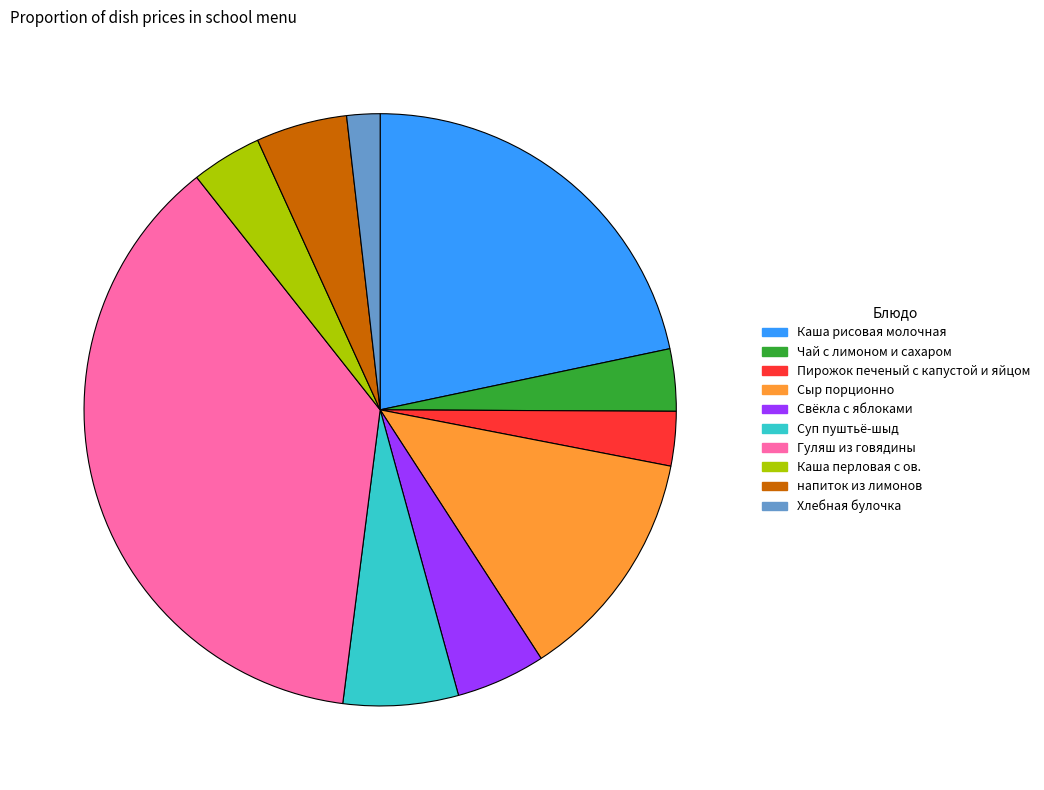

Between Чай с лимоном и сахаром and Каша рисовая молочная, which is larger?

Каша рисовая молочная